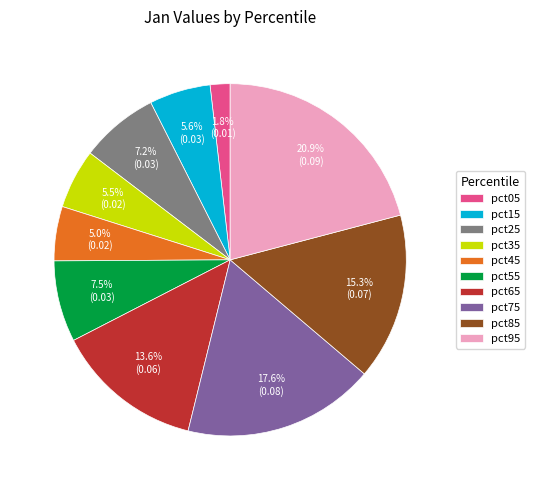

To the nearest percent, what is the combined percentage of pct15 and pct65?

19%